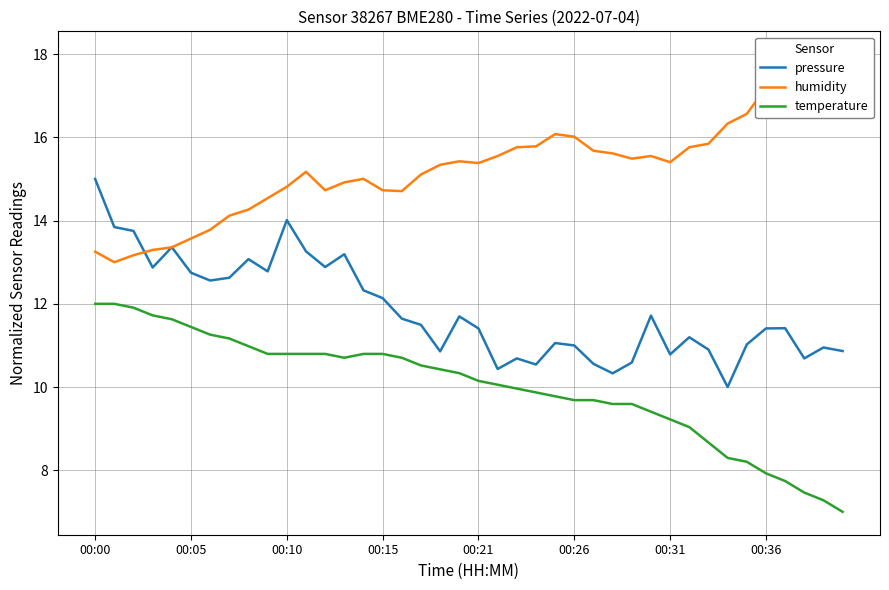

Reading left to right, what are all the values shown in this chart?

pressure: 15.0	13.8	13.8	12.9	13.4	12.7	12.6	12.6	13.1	12.8	14.0	13.3	12.9	13.2	12.3	12.1	11.6	11.5	10.9	11.7	11.4	10.4	10.7	10.5	11.1	11.0	10.6	10.3	10.6	11.7	10.8	11.2	10.9	10.0	11.0	11.4	11.4	10.7	11.0	10.9
humidity: 13.3	13.0	13.2	13.3	13.4	13.6	13.8	14.1	14.3	14.5	14.8	15.2	14.7	14.9	15.0	14.7	14.7	15.1	15.3	15.4	15.4	15.6	15.8	15.8	16.1	16.0	15.7	15.6	15.5	15.6	15.4	15.8	15.8	16.3	16.6	17.2	17.4	17.4	17.9	18.0
temperature: 12.0	12.0	11.9	11.7	11.6	11.4	11.3	11.2	11.0	10.8	10.8	10.8	10.8	10.7	10.8	10.8	10.7	10.5	10.4	10.3	10.1	10.1	10.0	9.9	9.8	9.7	9.7	9.6	9.6	9.4	9.2	9.0	8.7	8.3	8.2	7.9	7.7	7.5	7.3	7.0